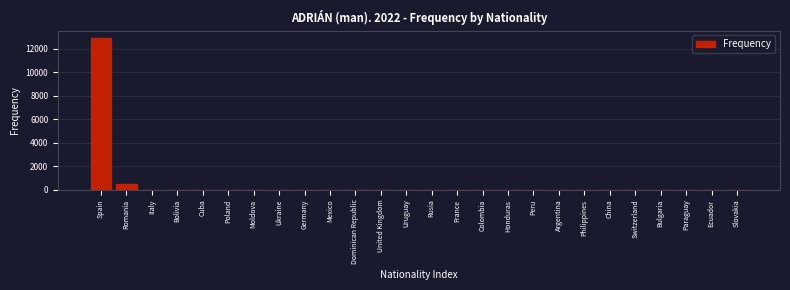

Which label corresponds to the largest value in the chart?

Spain